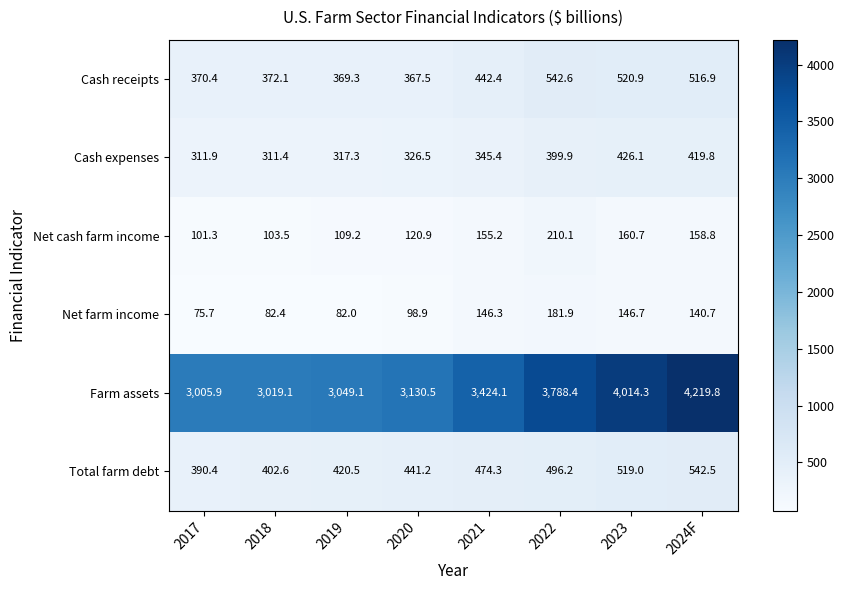

At 2021, list the series in order from smallest to largest.

Net farm income, Net cash farm income, Cash expenses, Cash receipts, Total farm debt, Farm assets